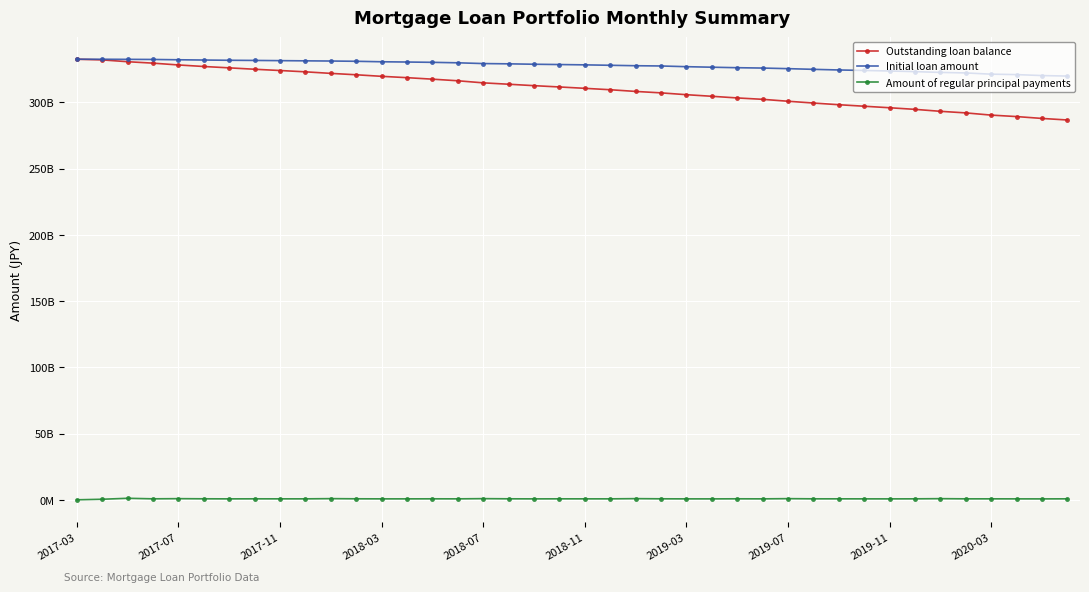

What are all the series names shown in the legend?

Outstanding loan balance, Initial loan amount, Amount of regular principal payments